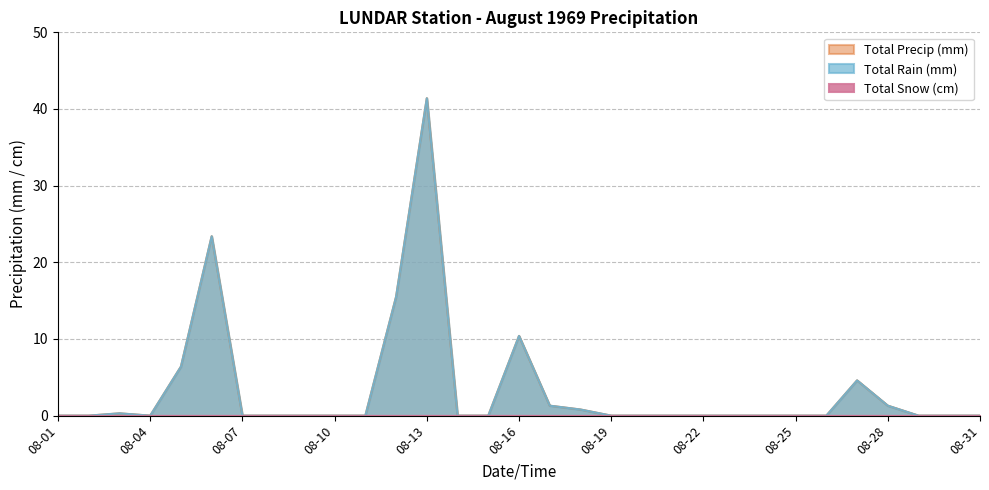

Between 1969-08-11 and 1969-08-28, which series saw the biggest shift?

Total Rain (mm)